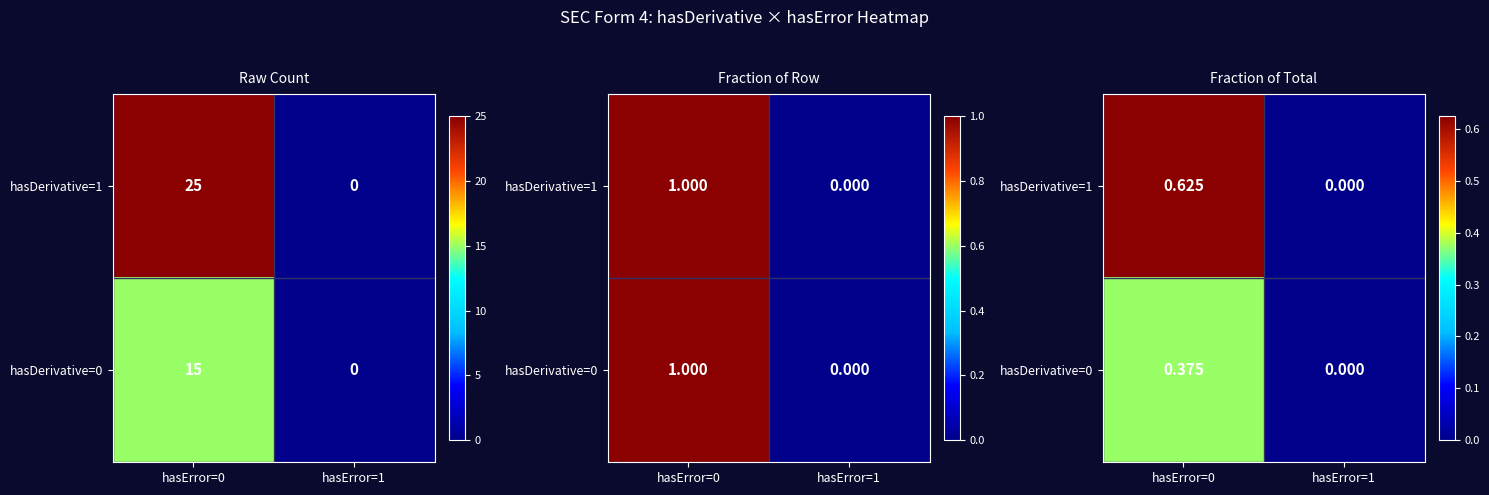

How many series are shown in this chart?

2